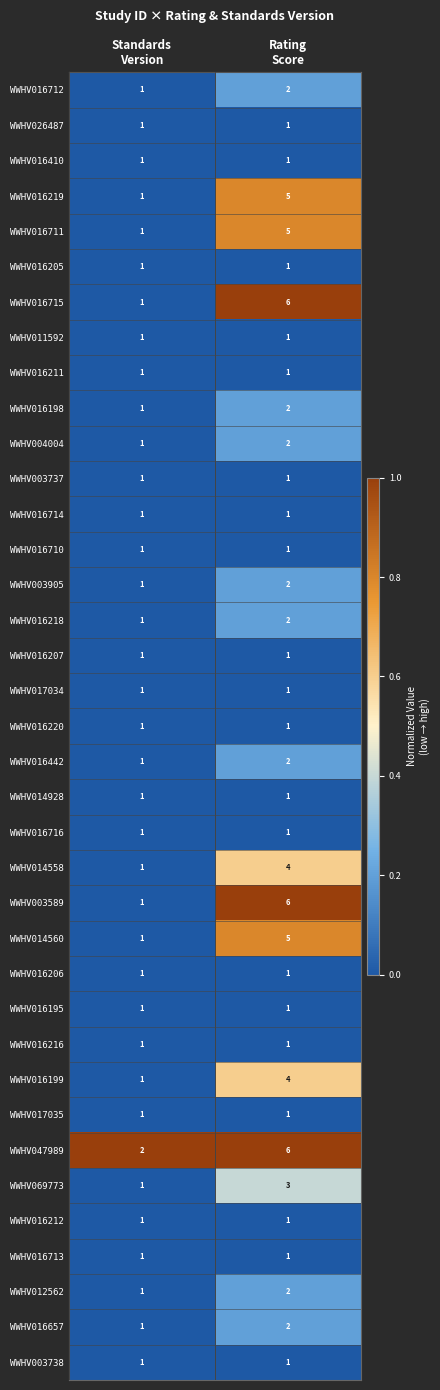

Which series has the largest total across all categories?

WWHV047989